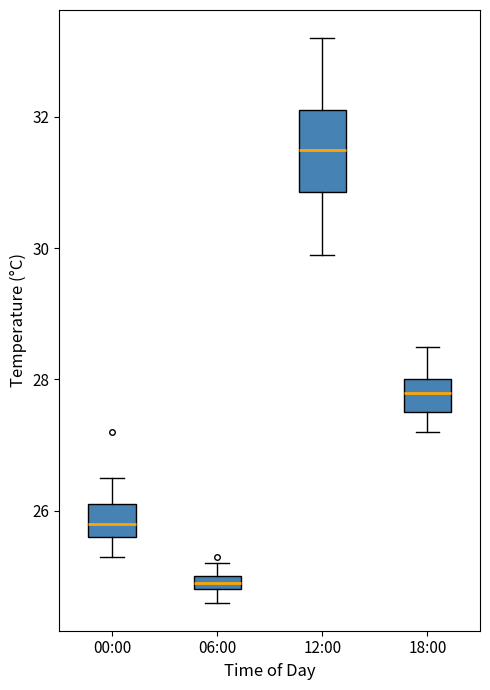

Comparing the boxes themselves (not the whiskers), which one is the tallest?

12:00